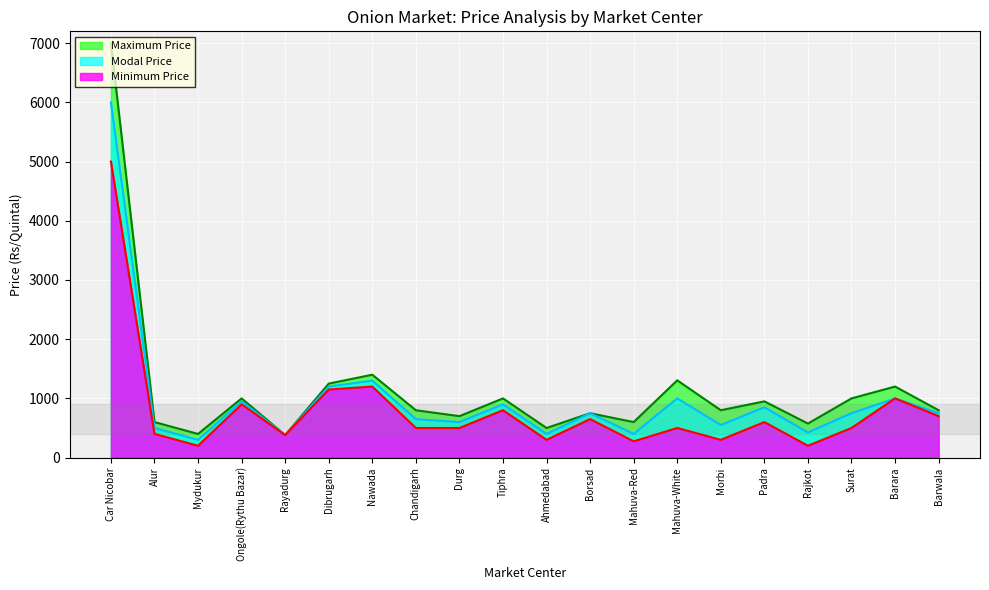

At which category is the sum across all series the highest?

Car Nicobar